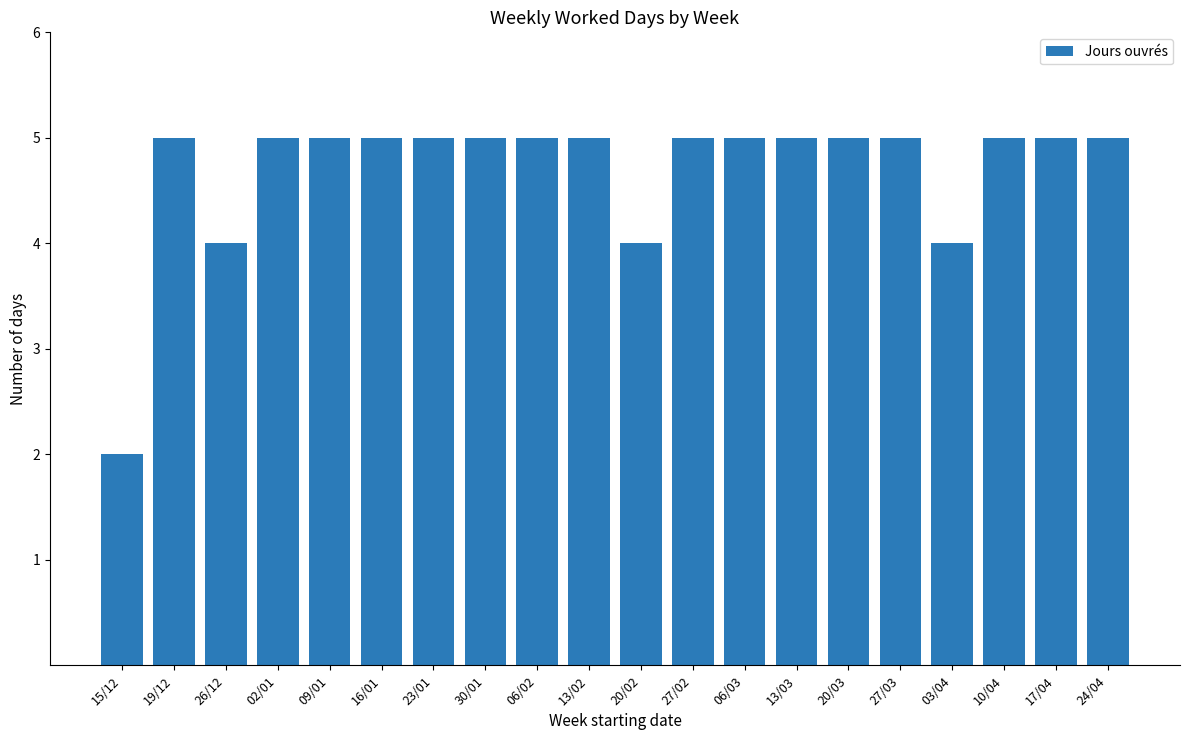

At which category does the chart reach its minimum across all series?

15/12